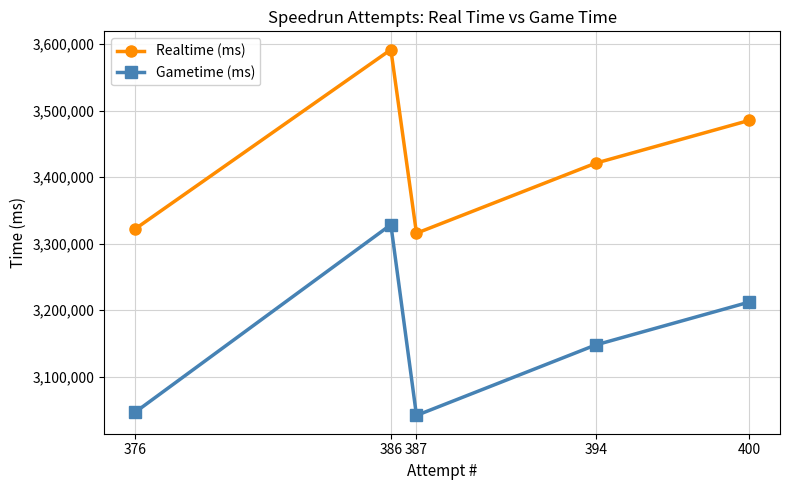

Where is the first local minimum for Realtime (ms)?

387